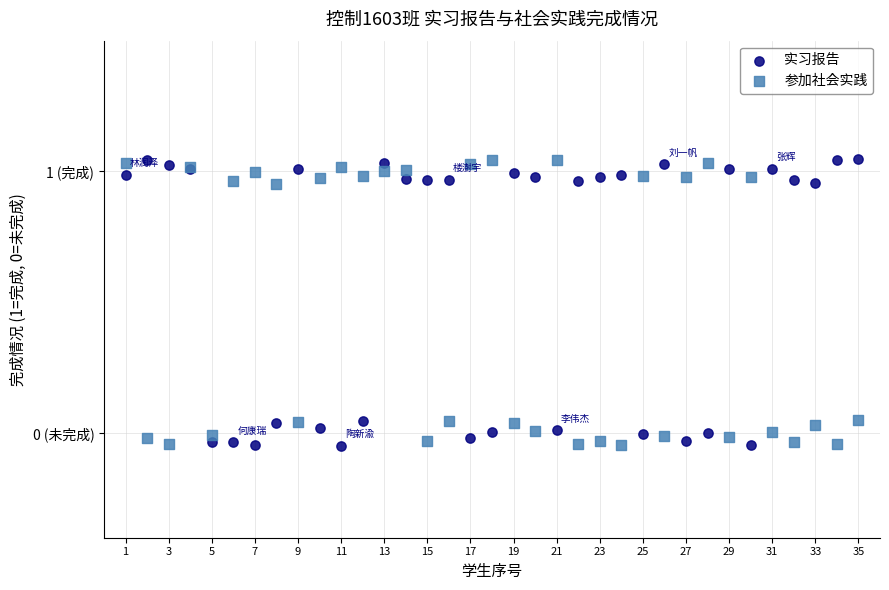

What are all the series names shown in the legend?

实习报告, 参加社会实践